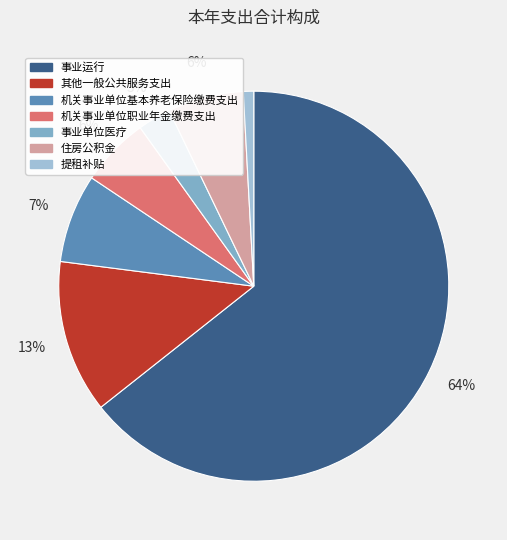

How many segments does this pie chart have?

7